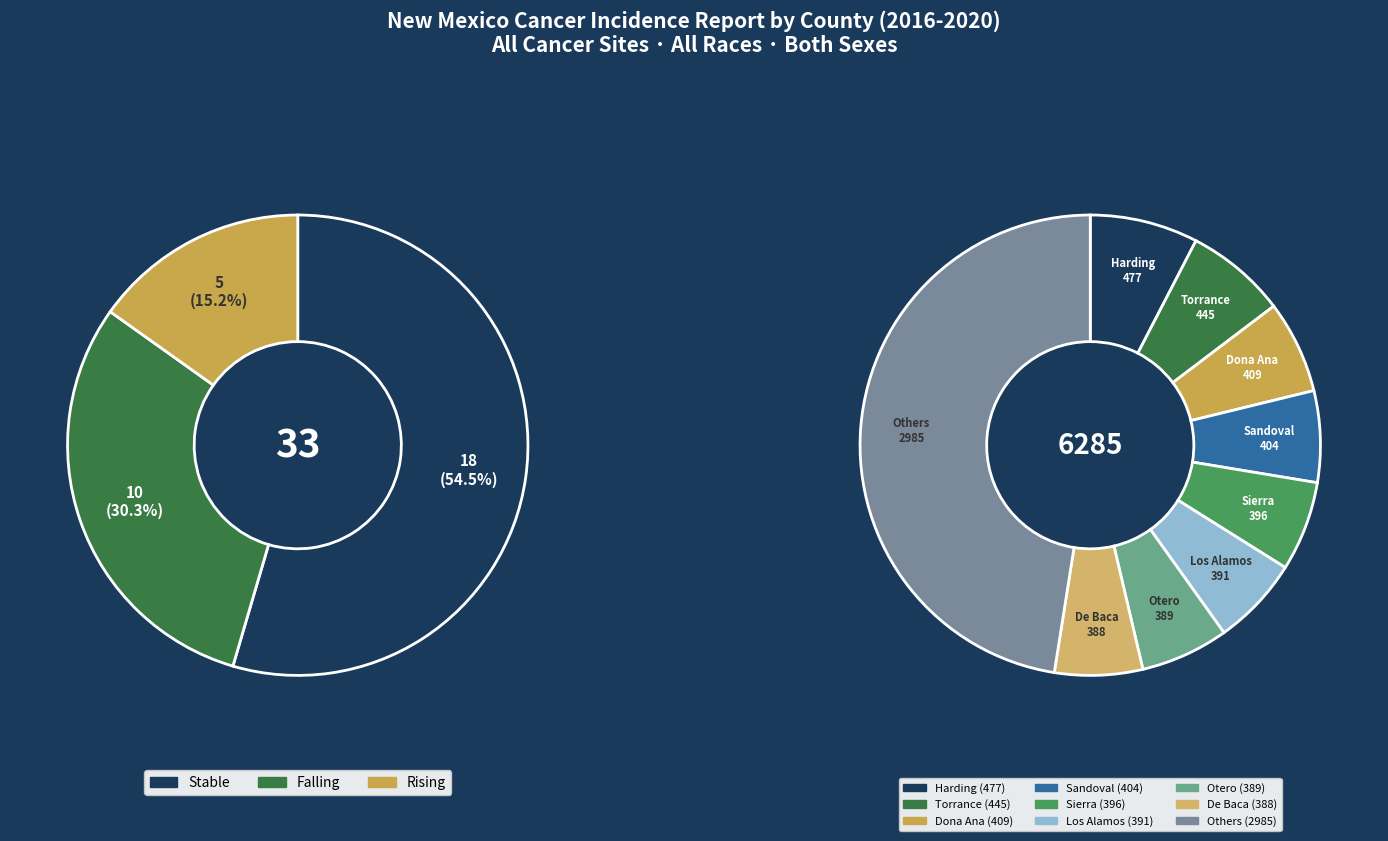

What is the change in value from stable to rising?

-13